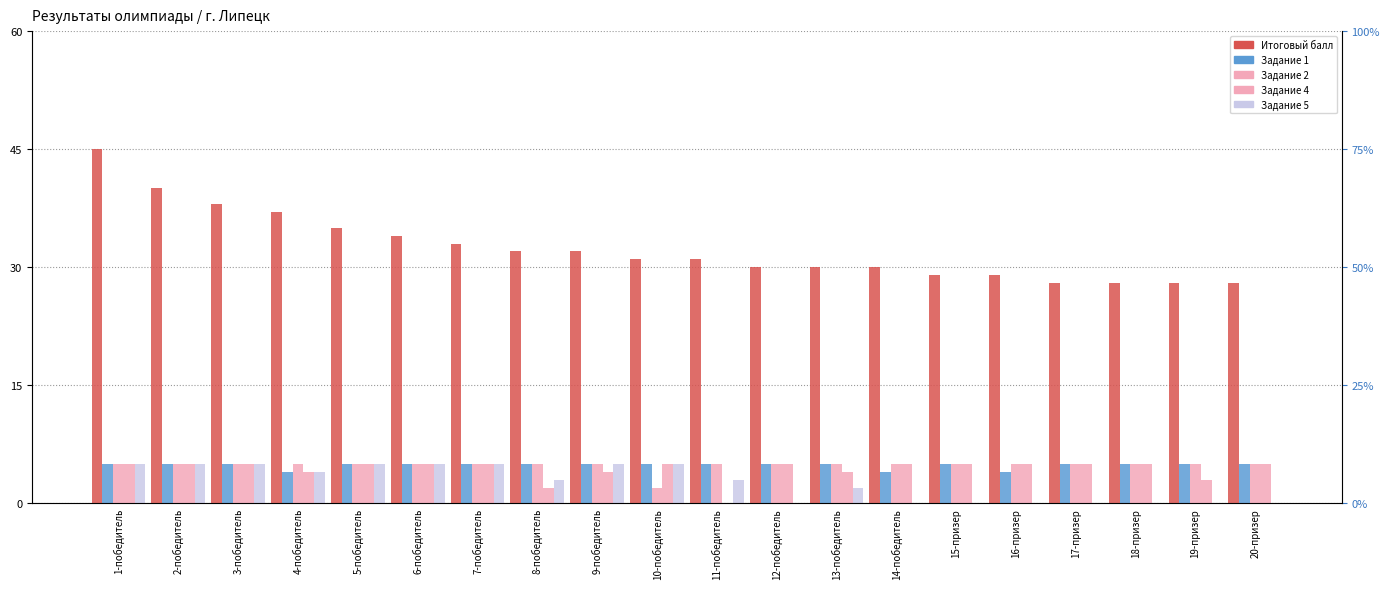

Which series has the largest total across all categories?

Итоговый балл (max - 50)